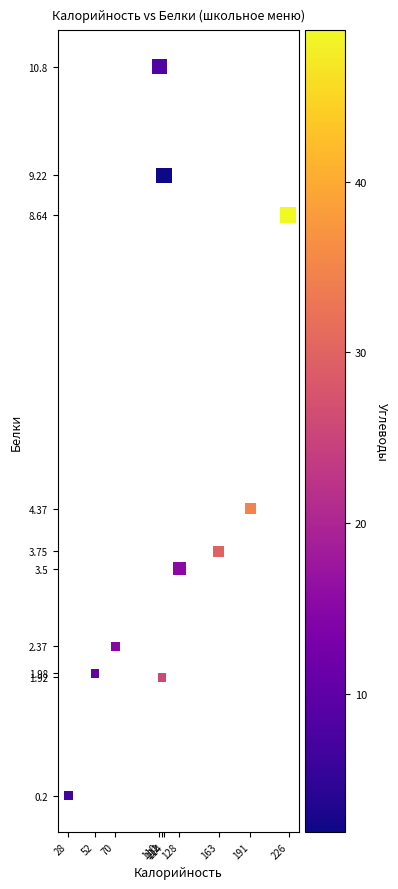

What Y value in the scatter plot is closest to 5?

4.4